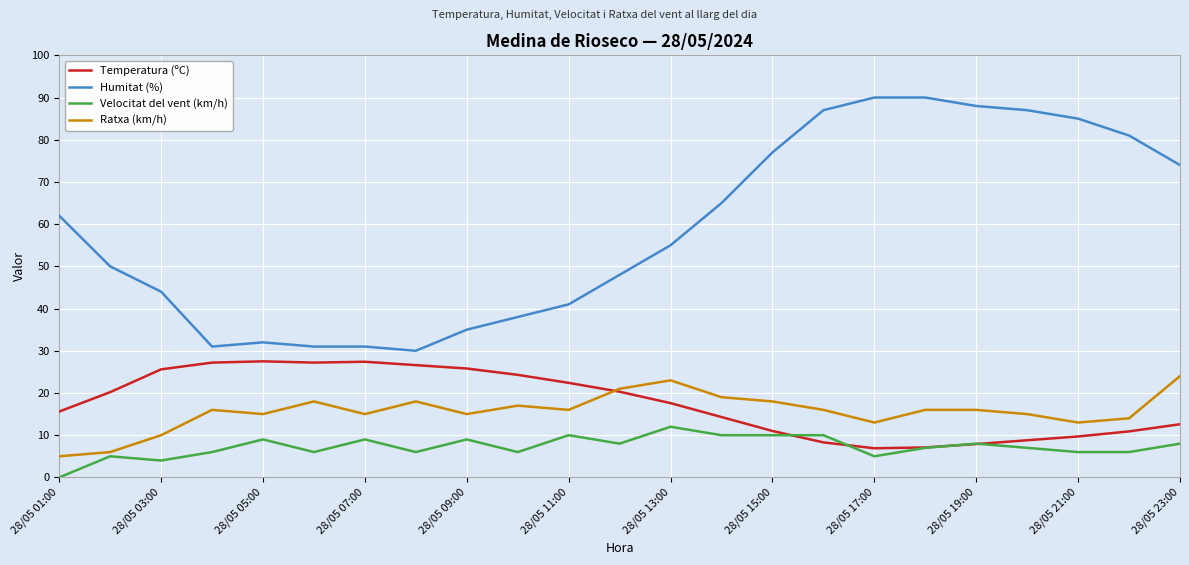

True or false: Temperatura (ºC) and Humitat (%) cross at least once.

False